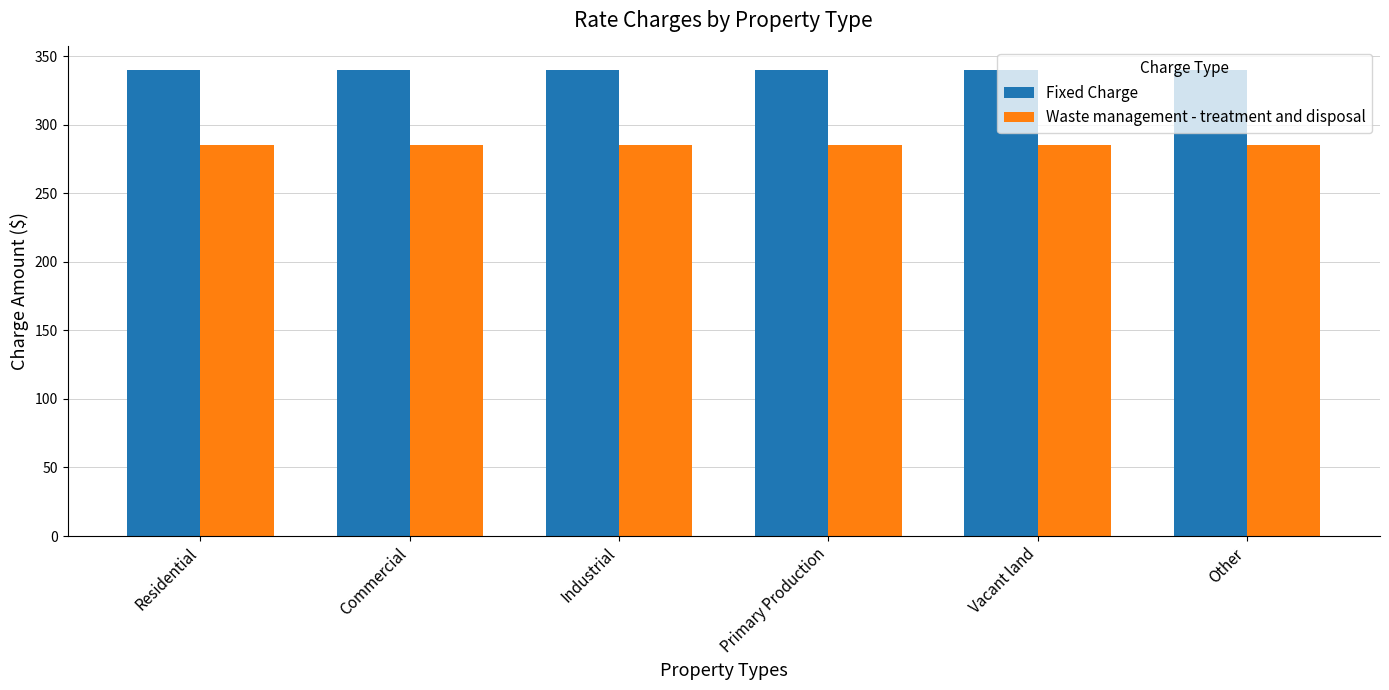

Which series has the largest total across all categories?

Fixed Charge